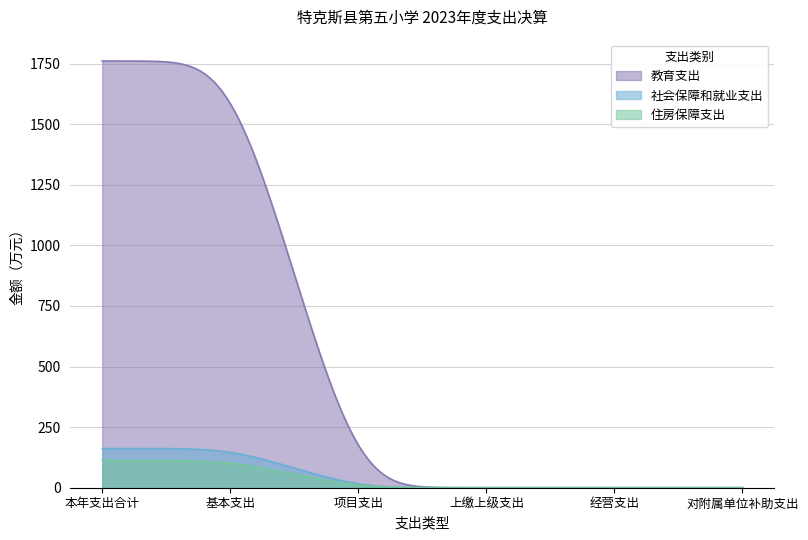

How many data points in 社会保障和就业支出 are above 0?

2